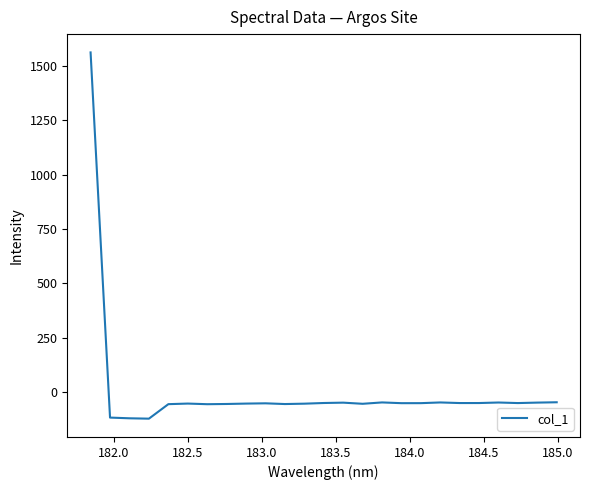

Does the chart have visible grid lines?

No